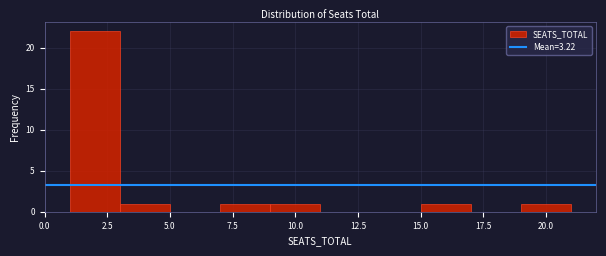

How tall is the bar that spans 9 to 11 on the x-axis? The values are not printed on the chart, so give them approximately, as read against the axis.

1